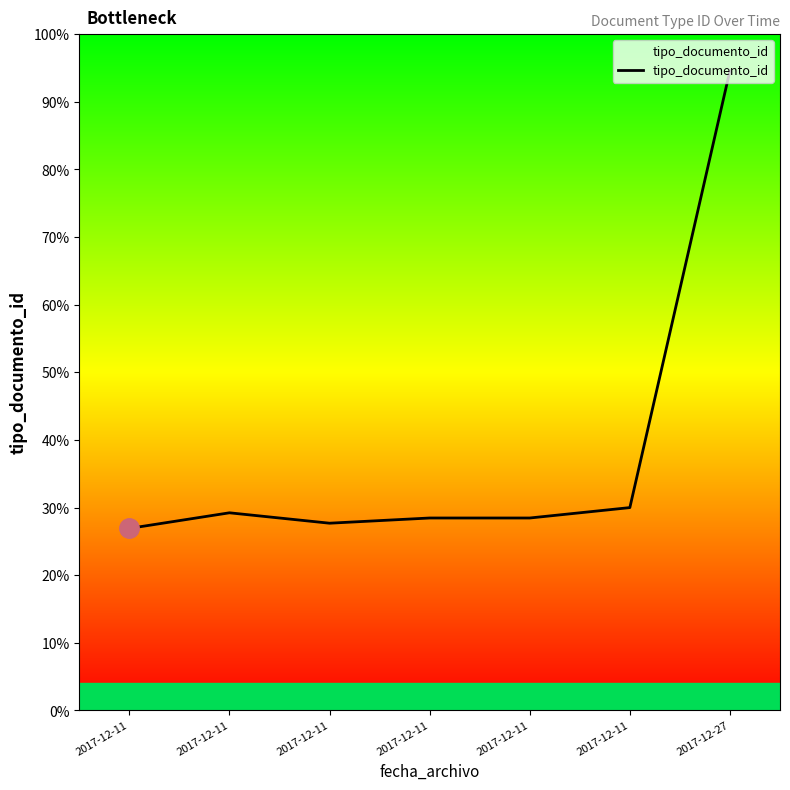

How many categories are shown in the chart?

7